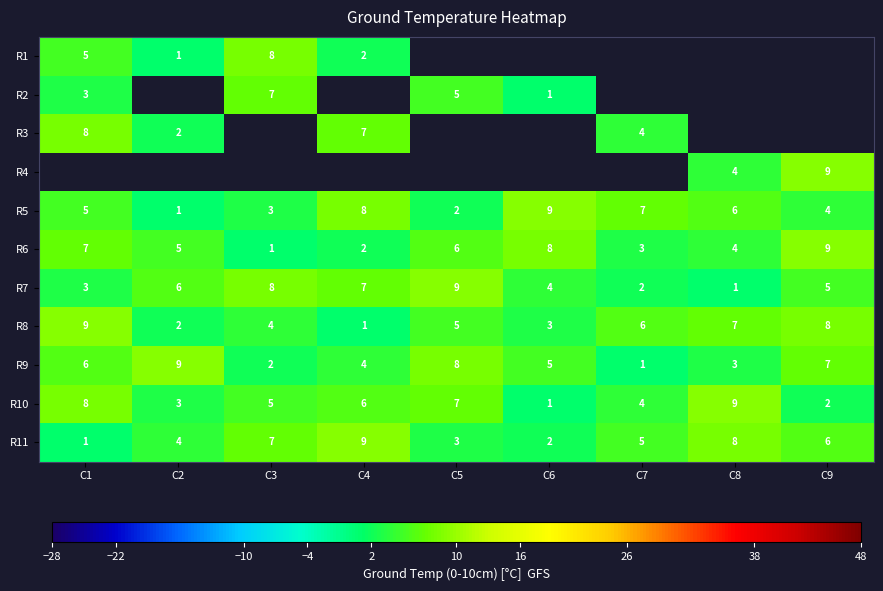

What is the smallest value displayed?

1.0